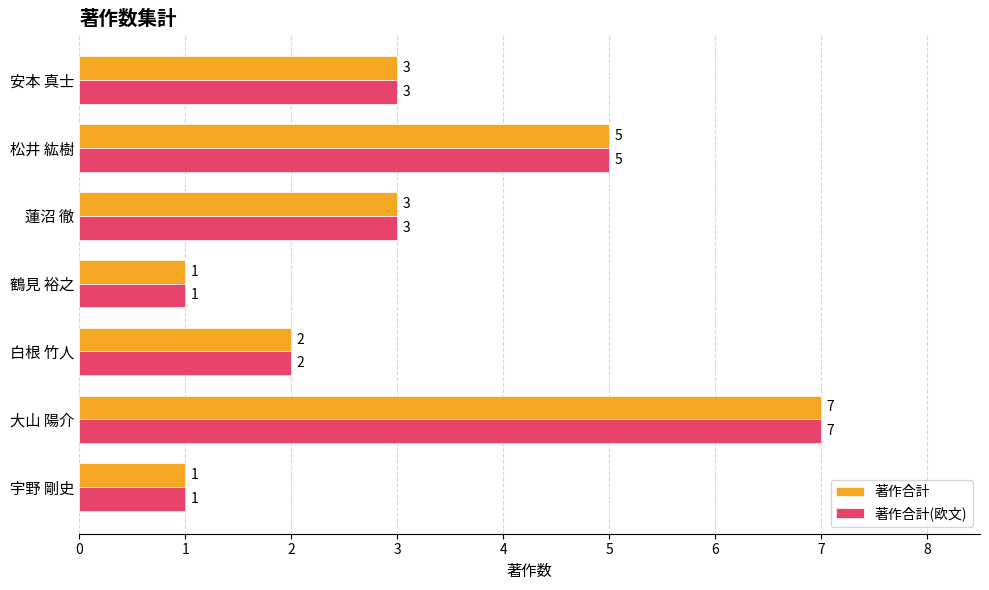

Count the number of data series in this chart.

2